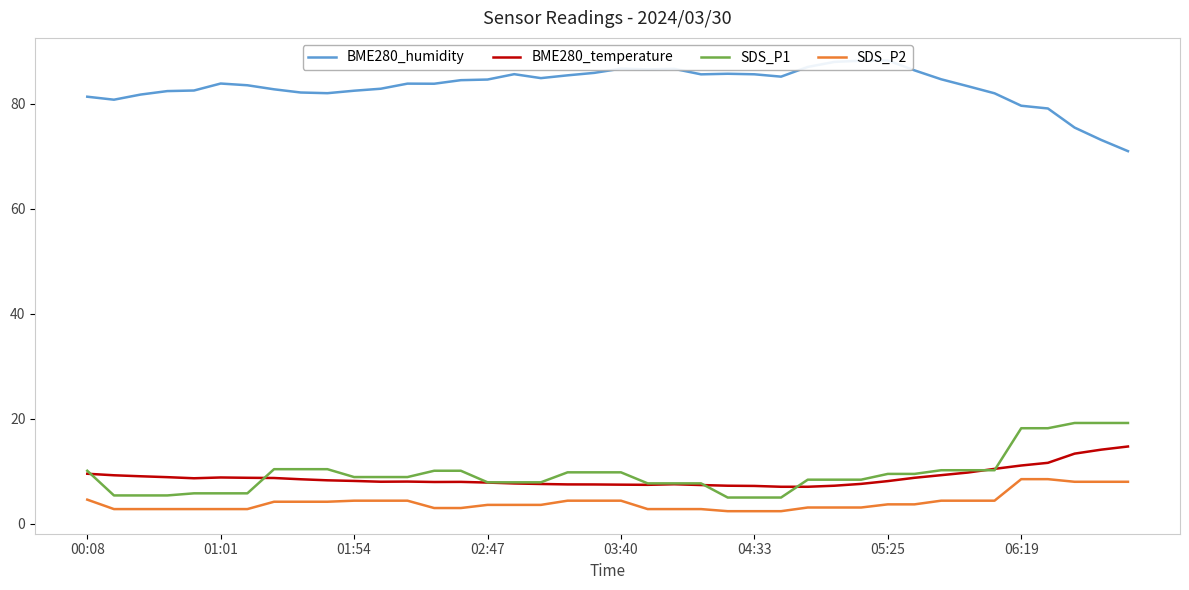

Does the chart display data point markers on the line(s)?

No